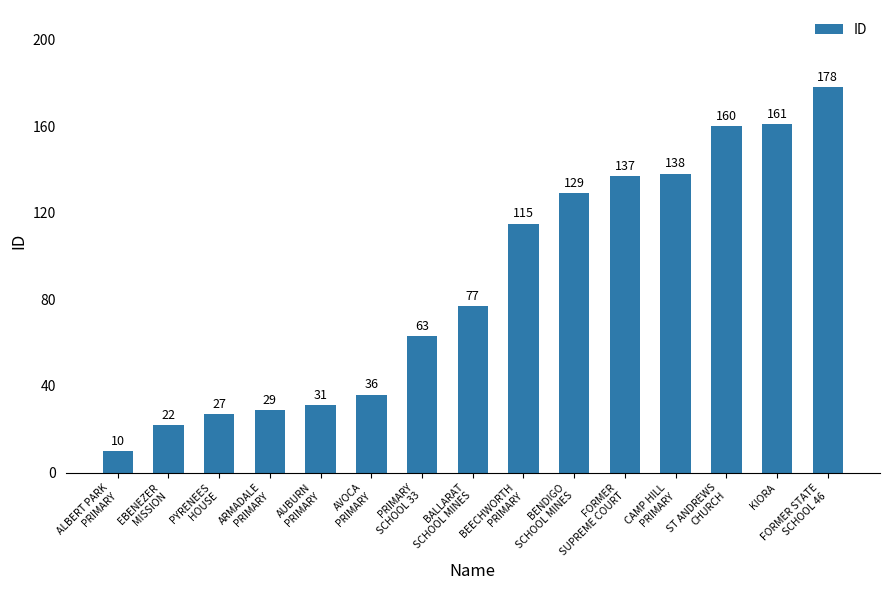

Count the number of data series in this chart.

1